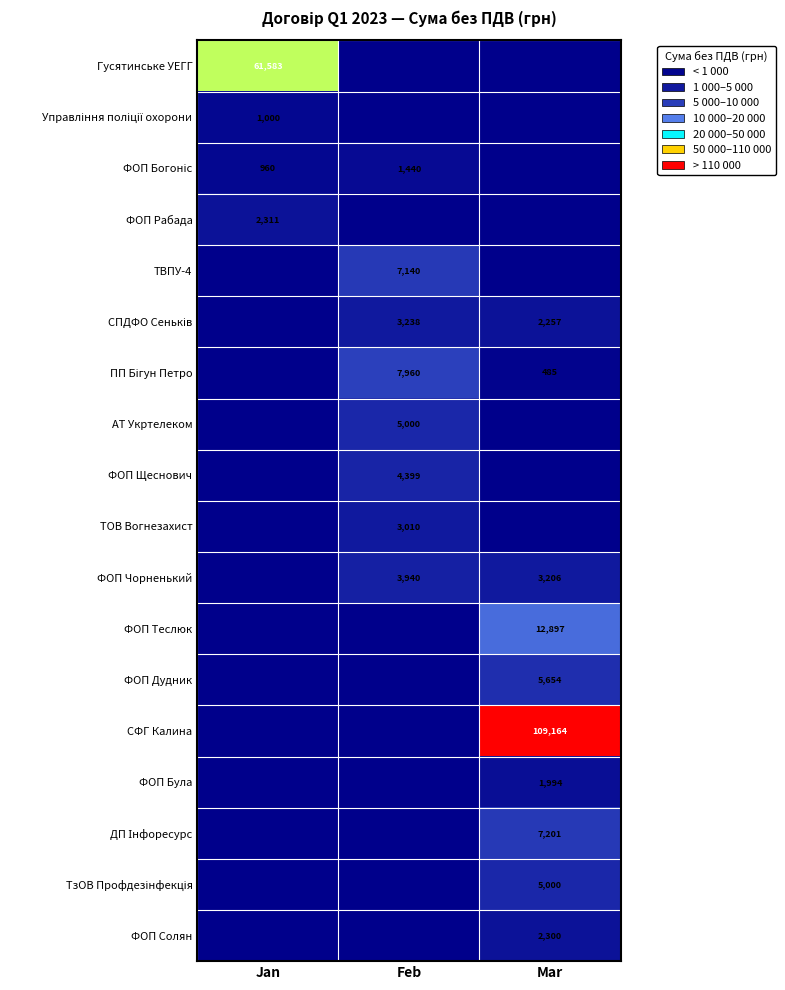

Is it true that ФОП Солян equals 2300 at Mar?

True